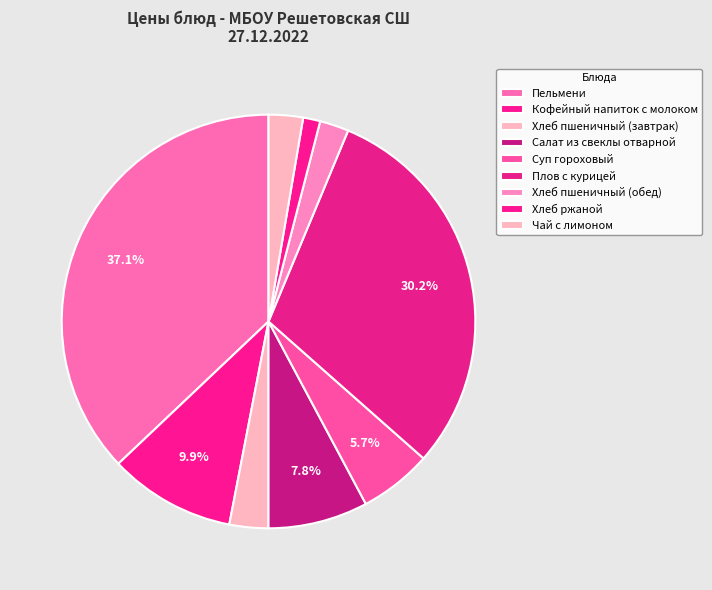

What is the smallest slice in the pie chart?

Хлеб ржаной